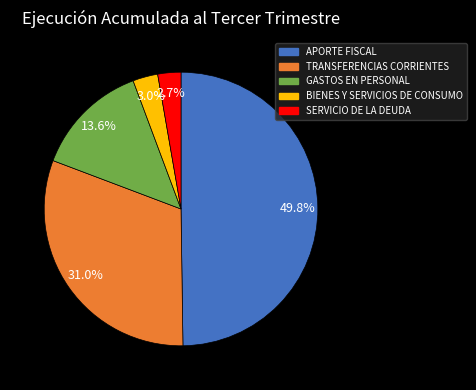

To the nearest percent, what is the combined percentage of BIENES Y SERVICIOS DE CONSUMO and GASTOS EN PERSONAL?

17%